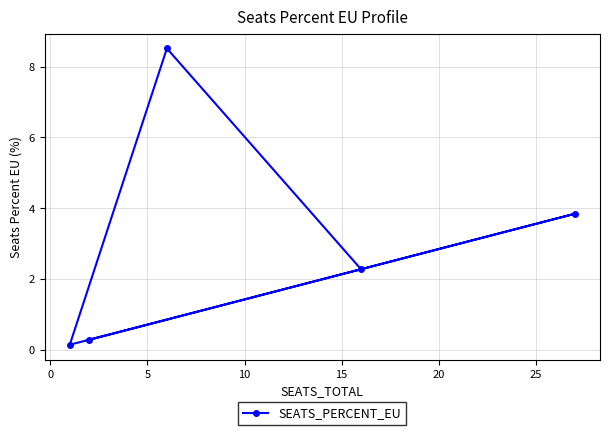

What is the value of the 2nd point from the left?

0.3